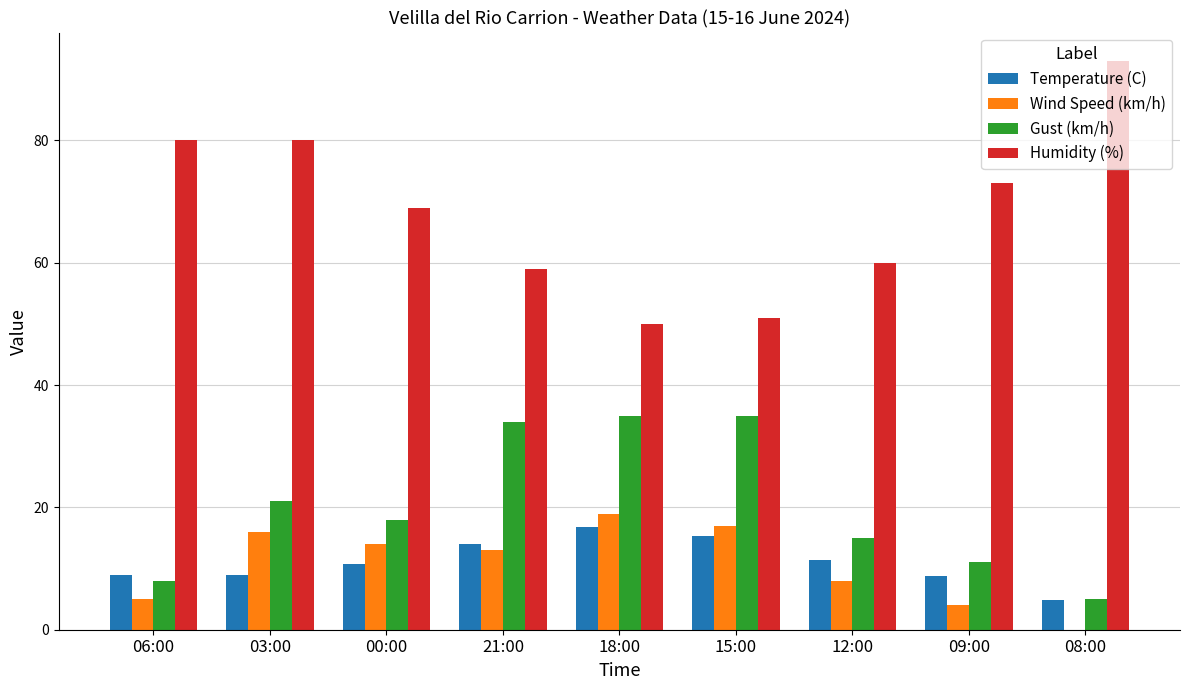

Which series changed the most between 00:00 and 18:00?

Humidity (%)